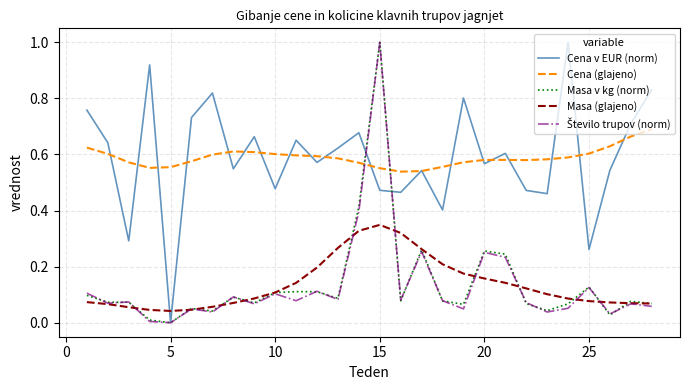

What is the highest value of the Masa v kg (norm) series?

1.0